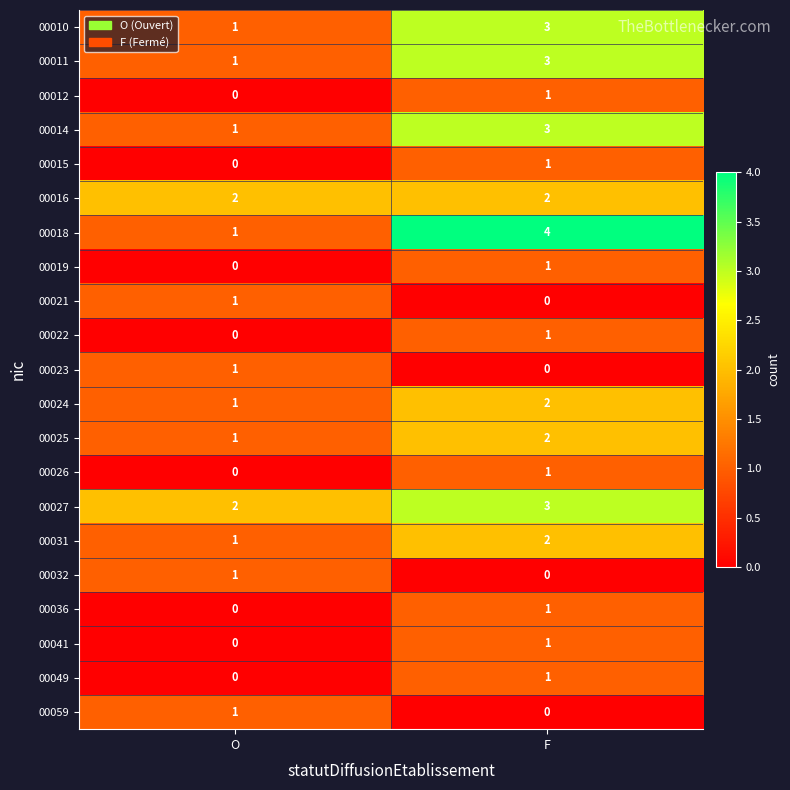

Rank the categories by 00022 value from highest to lowest.

F, O